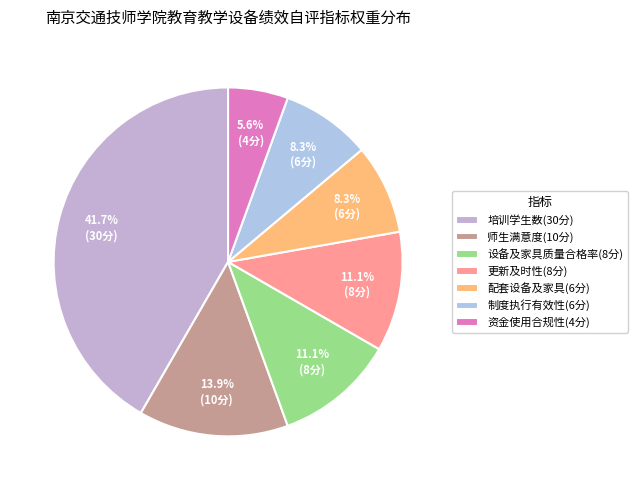

Count the number of slices in the pie.

7